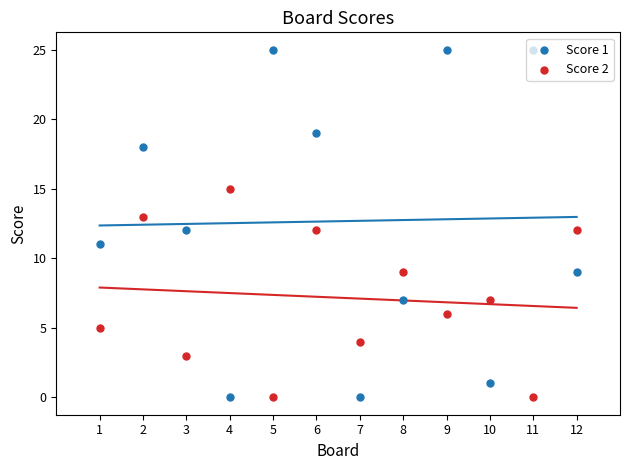

What are all the series names shown in the legend?

Score 1, Score 2